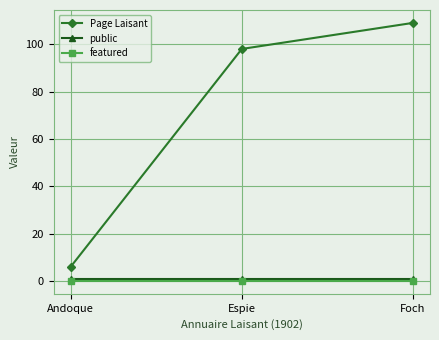

At which category is the sum across all series the highest?

Foch